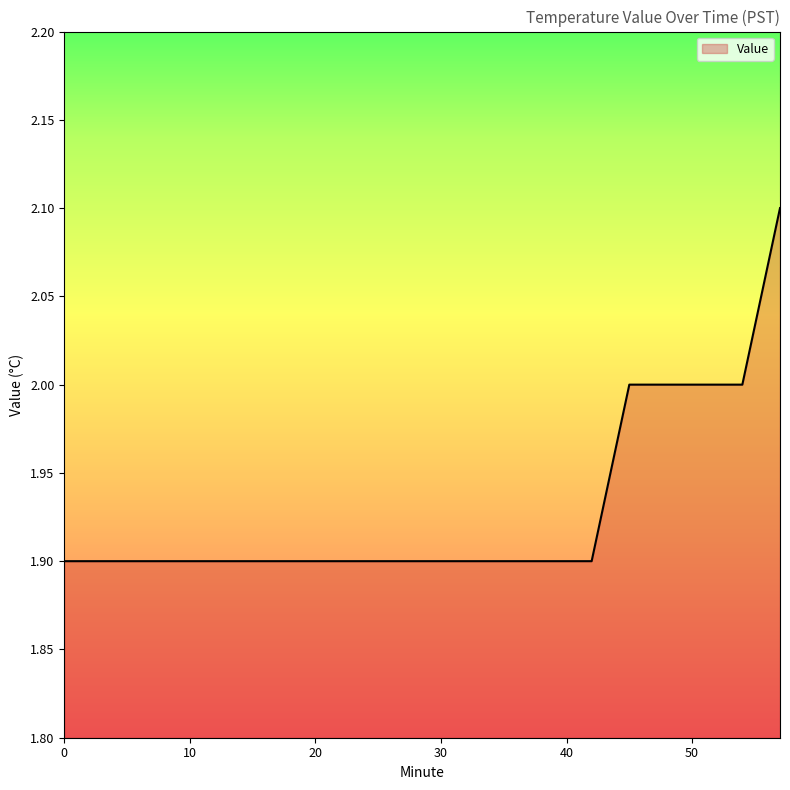

How many categories are shown in the chart?

20